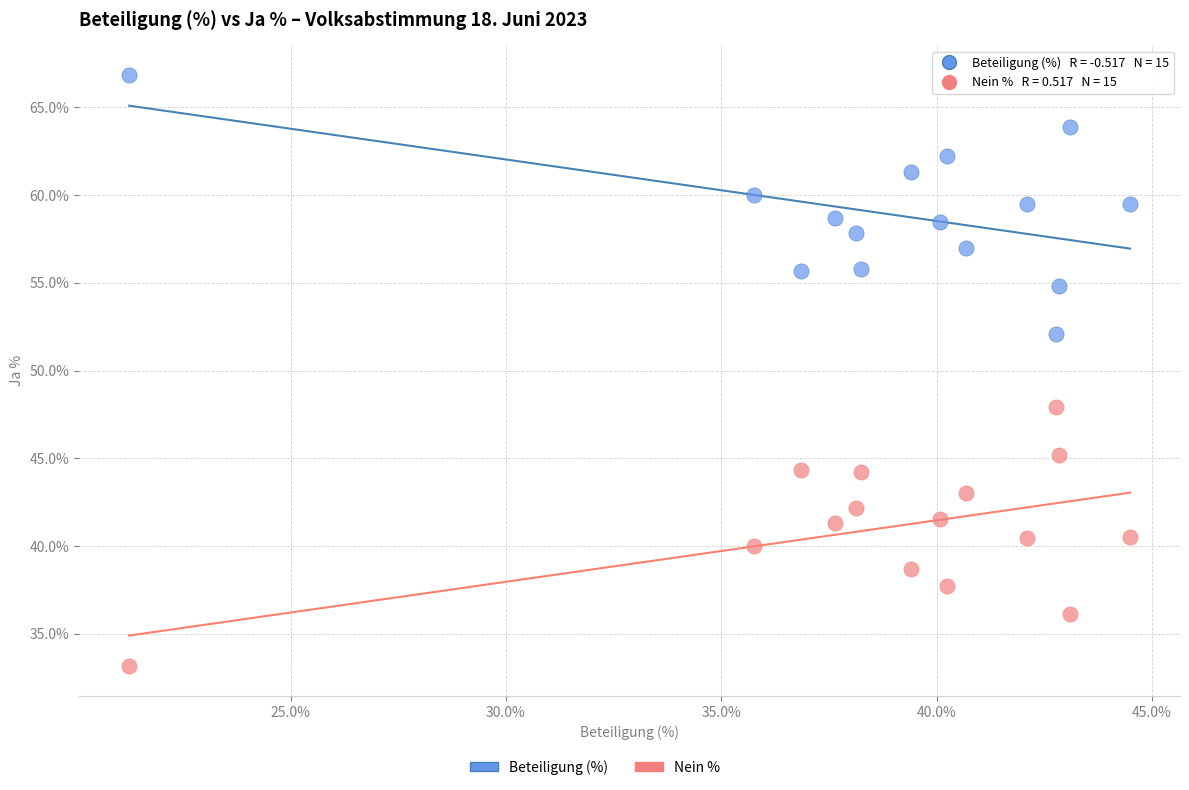

Which series reaches the maximum Y coordinate?

Beteiligung (%)